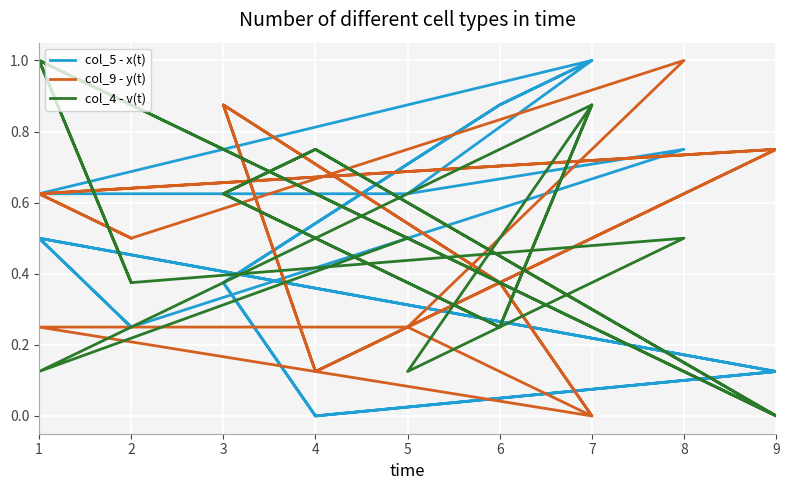

How many interior local valleys does the col_4 - v(t) series have?

7